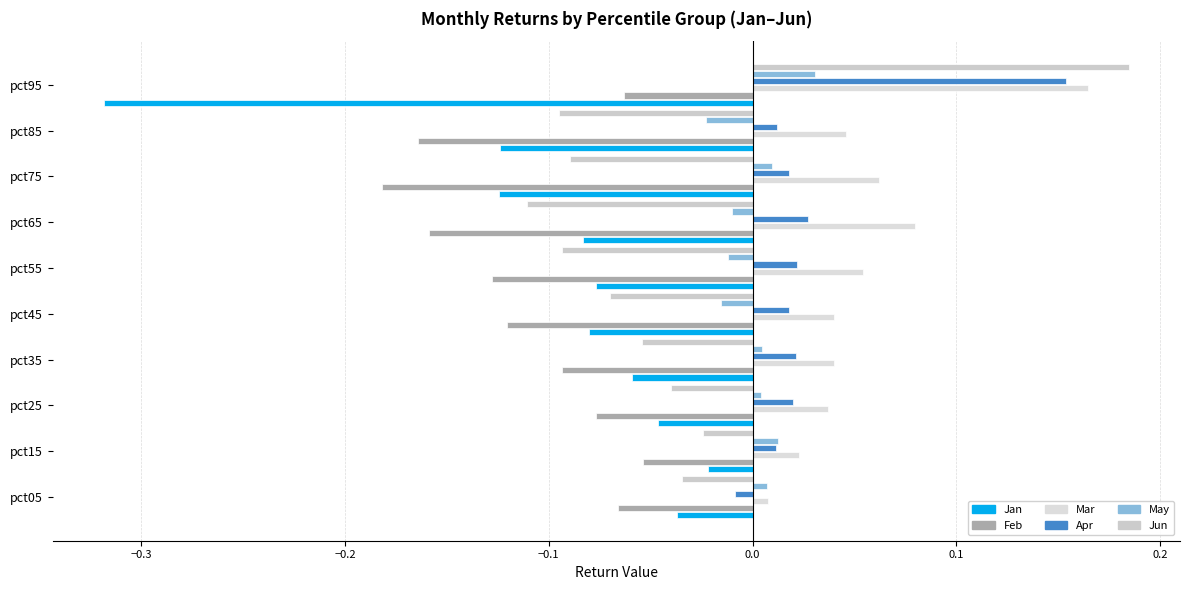

Rank the series by their maximum value, from lowest to highest.

Feb, Jan, May, Apr, Mar, Jun